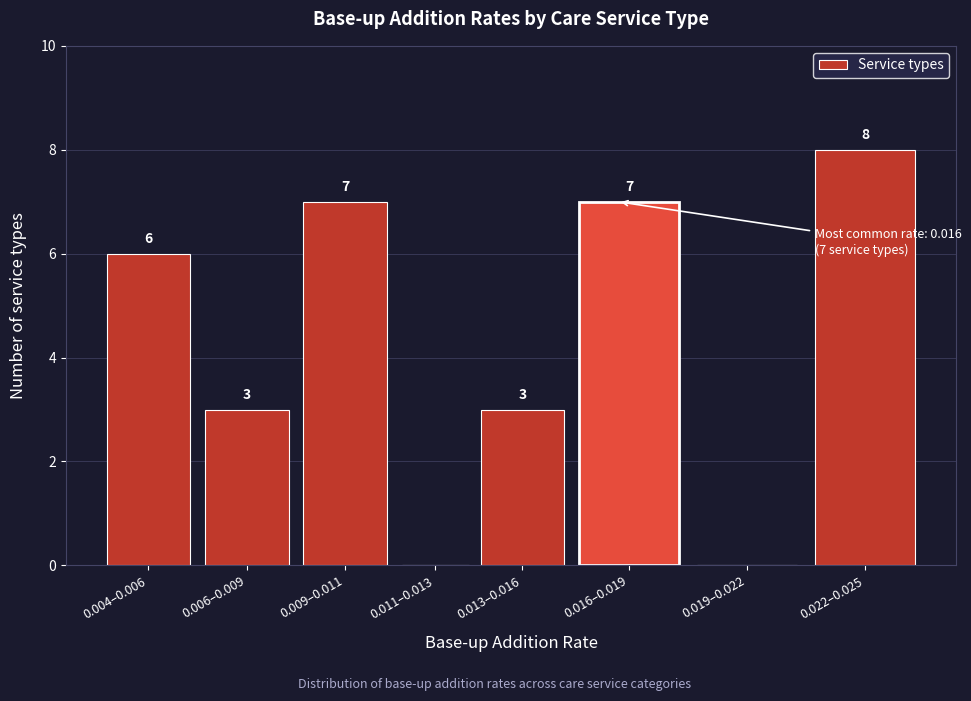

Reading left to right, transcribe all the data shown in this chart.

0.004–0.006=6	0.006–0.009=3	0.009–0.011=7	0.011–0.013=0	0.013–0.016=3	0.016–0.019=7	0.019–0.022=0	0.022–0.025=8